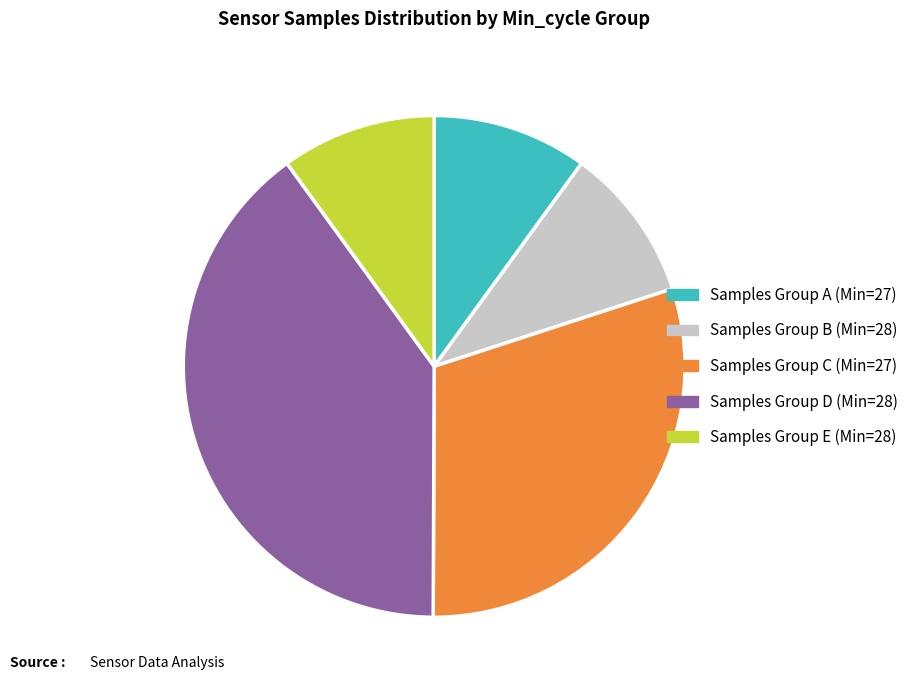

Is there any slice that represents more than half of the pie?

No